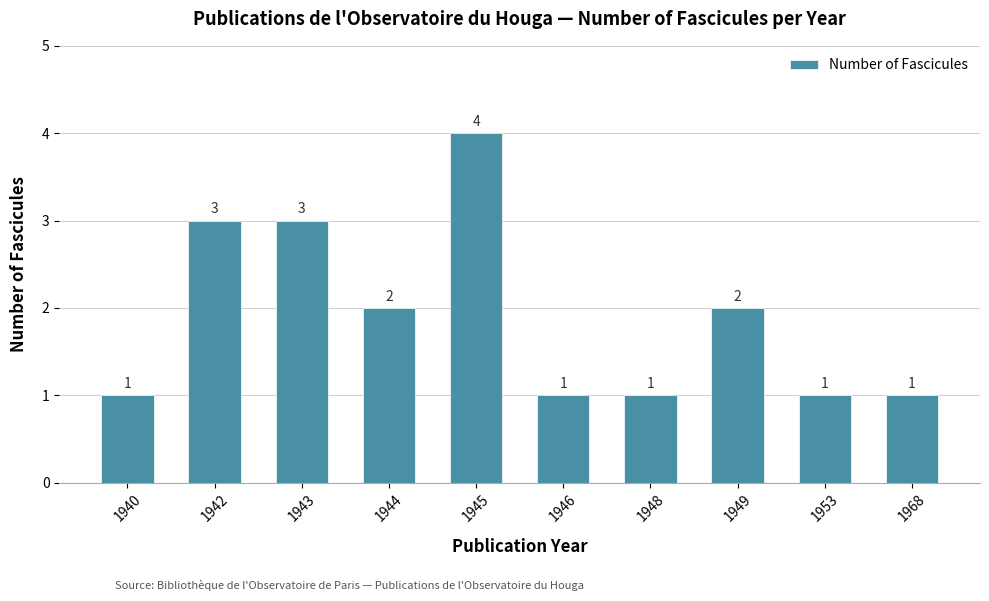

At which label does the data first exceed 2?

1942